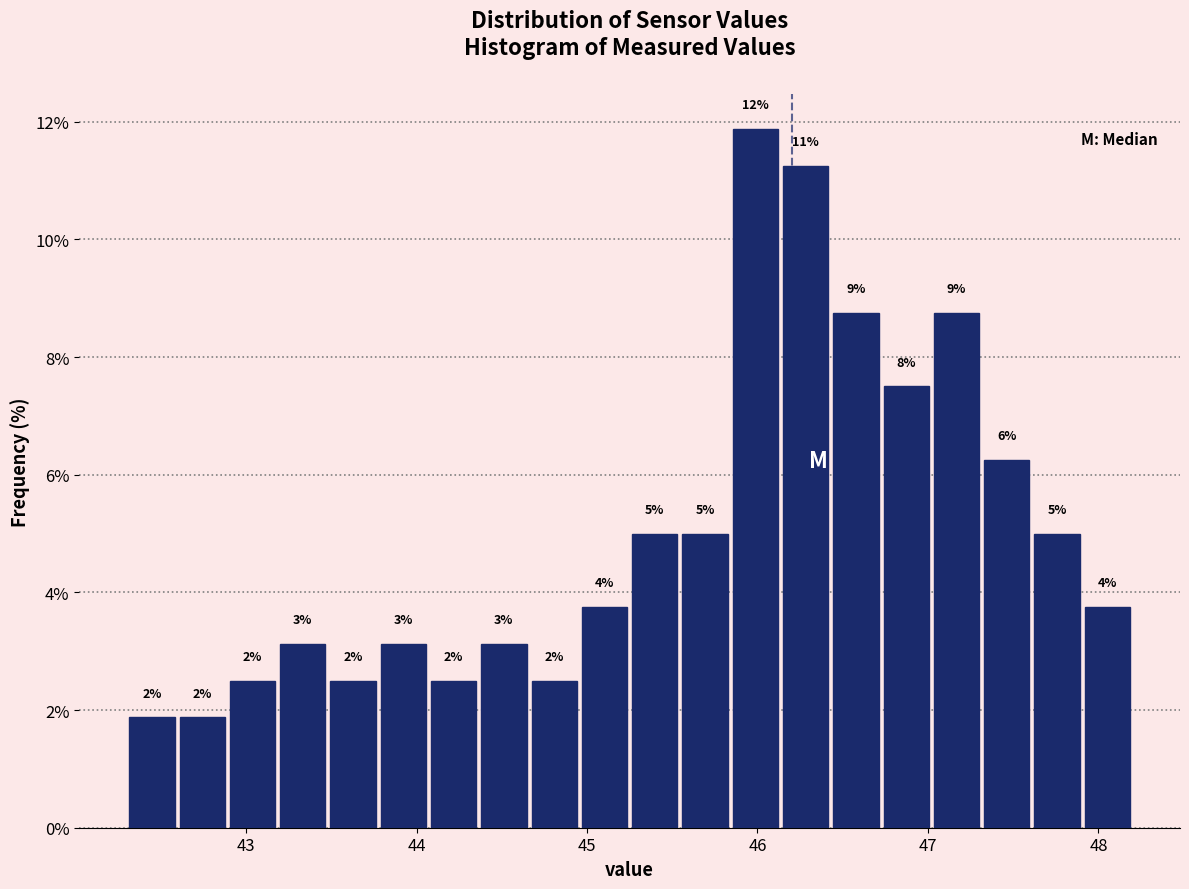

Around what value on the x-axis is the tallest bar? Give the approximate position of its centre, as read against the axis.

46.0